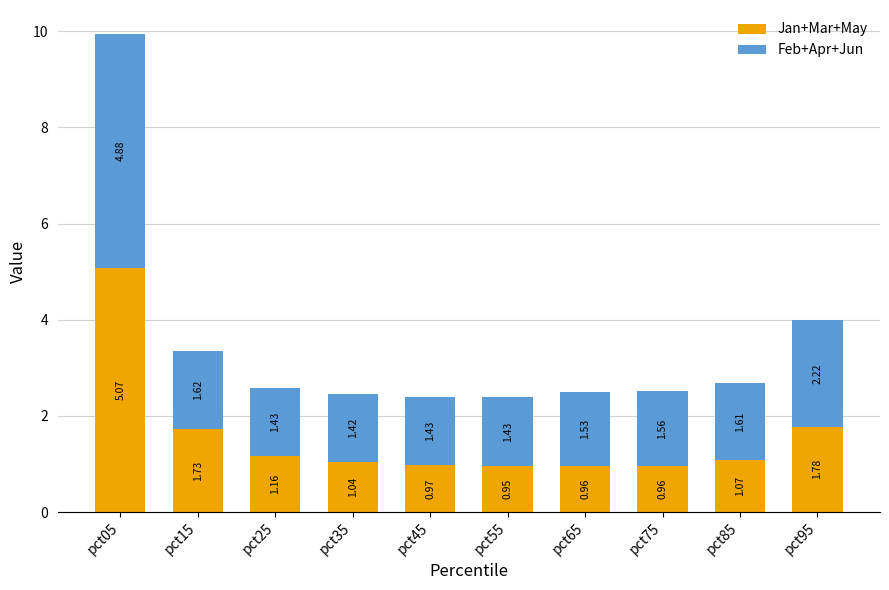

What is the total value across all series at pct75?

2.5